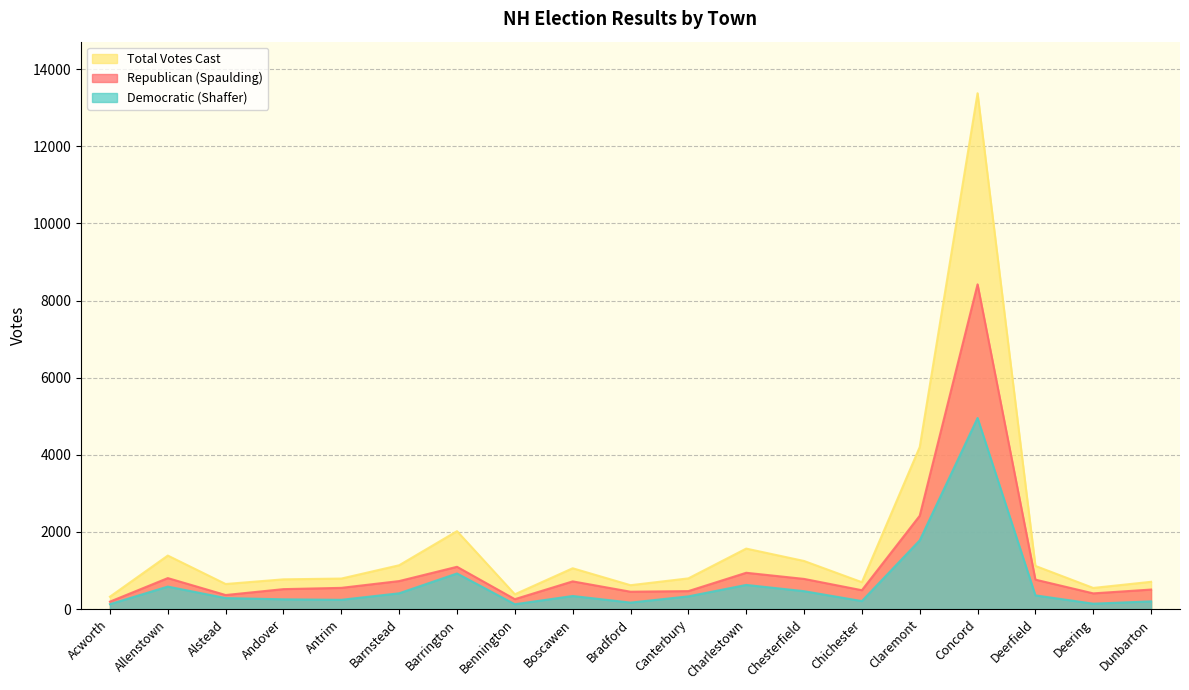

Reading left to right, list all the values displayed in this chart.

Republican (Spaulding): 194	804	365	518	551	727	1097	258	719	451	467	942	783	490	2420	8419	764	408	507
Democratic (Shaffer): 128	584	286	254	241	410	924	126	340	169	330	627	465	208	1782	4954	356	141	201
Total Votes Cast: 322	1388	651	772	792	1137	2021	384	1059	620	797	1569	1248	698	4202	13373	1120	549	708